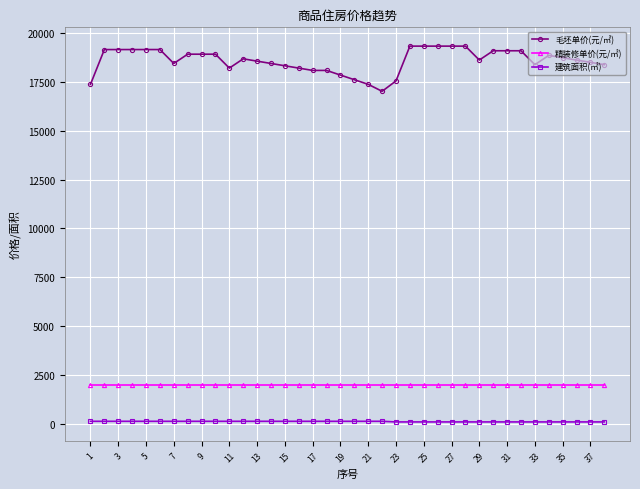

True or false: 毛坯单价(元/㎡) and 精装修单价(元/㎡) intersect in this chart.

False